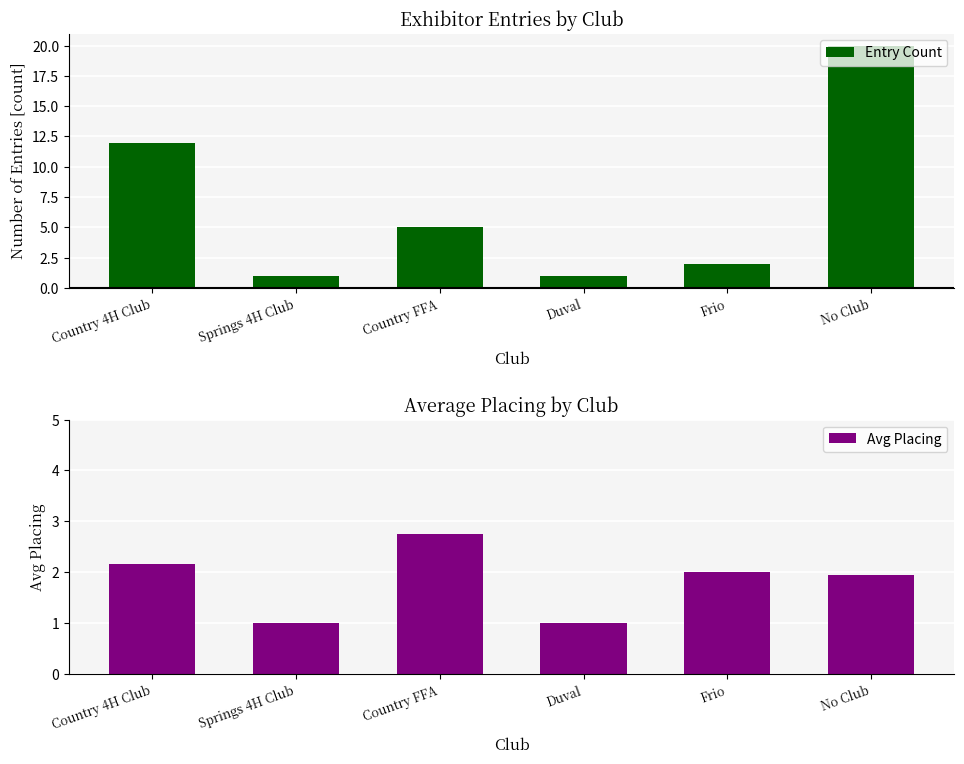

What is the value of the Avg Placing bar at the 3rd from the left?

2.8